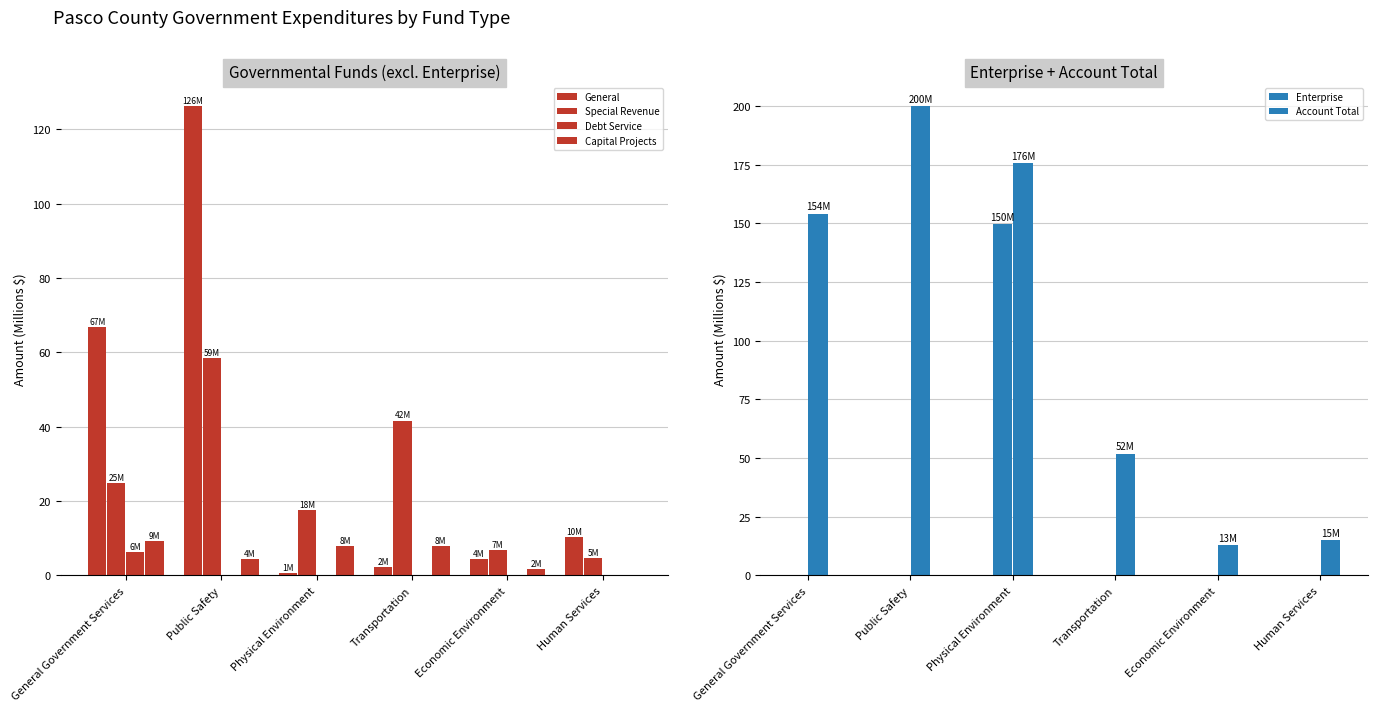

Where is Capital Projects nearest to the value 4?

Public Safety